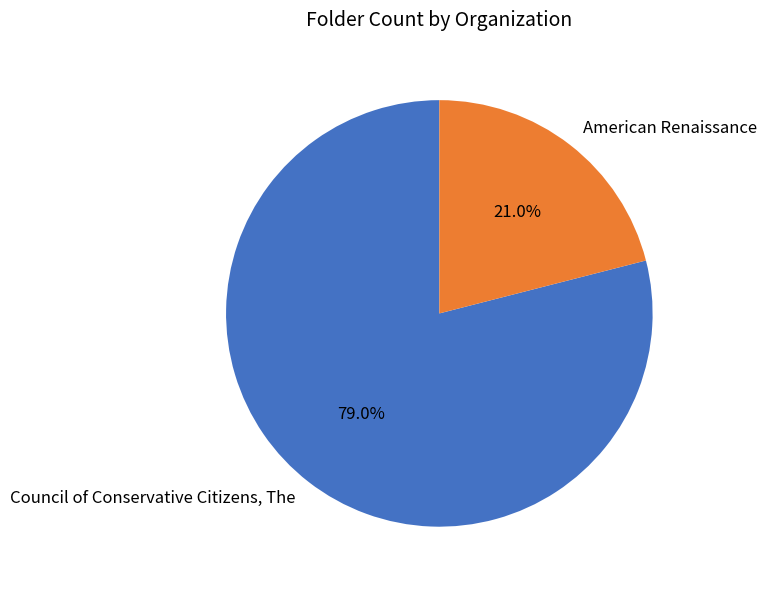

Does American Renaissance account for over 50% of the chart?

No